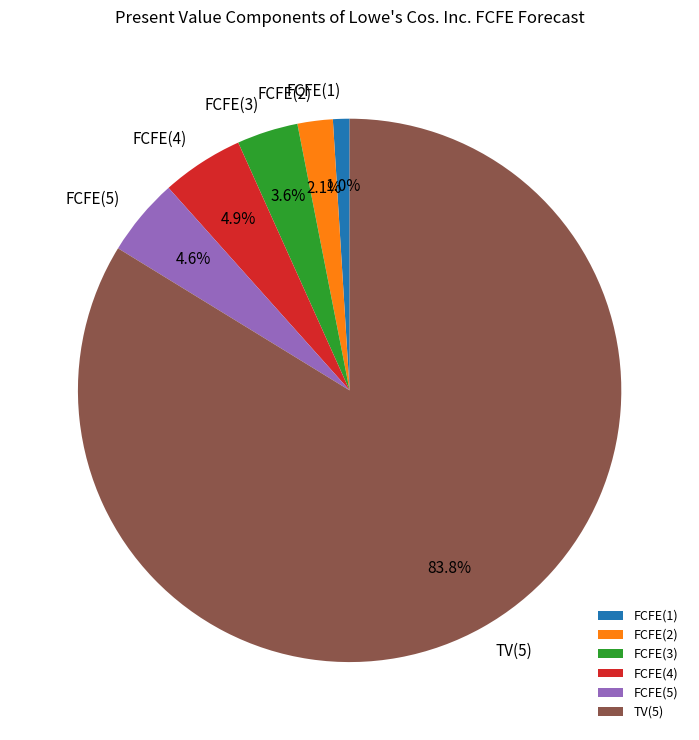

Combined, what portion of the pie is FCFE(5) and FCFE(4)?

9.5%